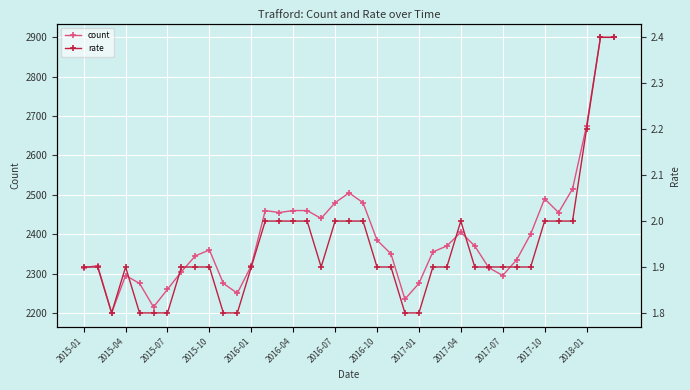

Count the number of categories in the chart.

39